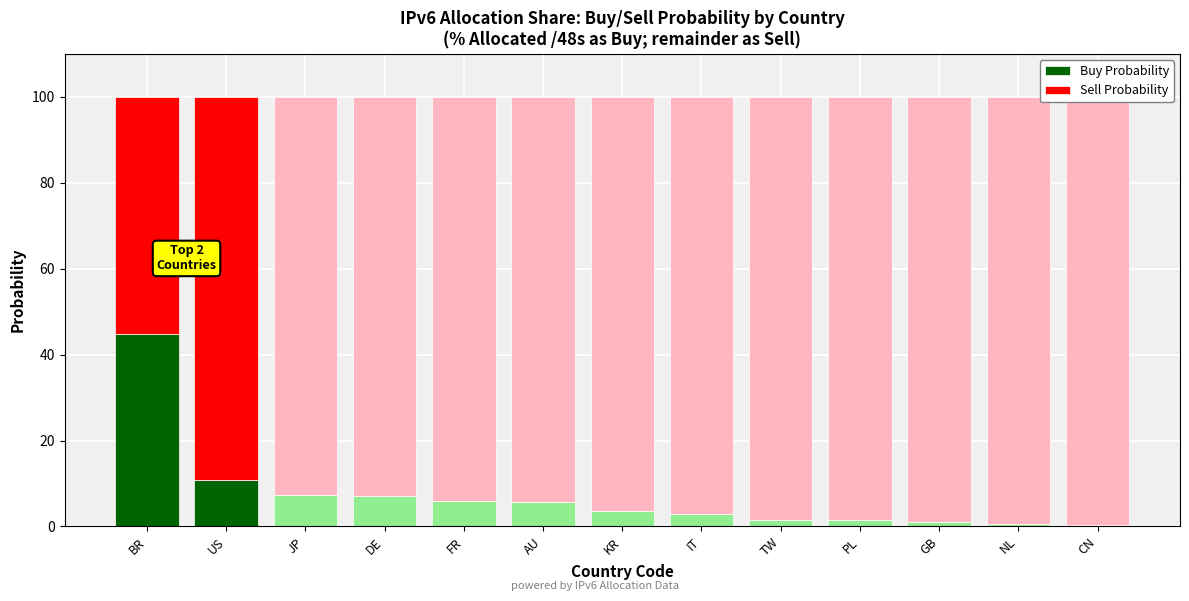

Which has a higher value, TW or US?

US